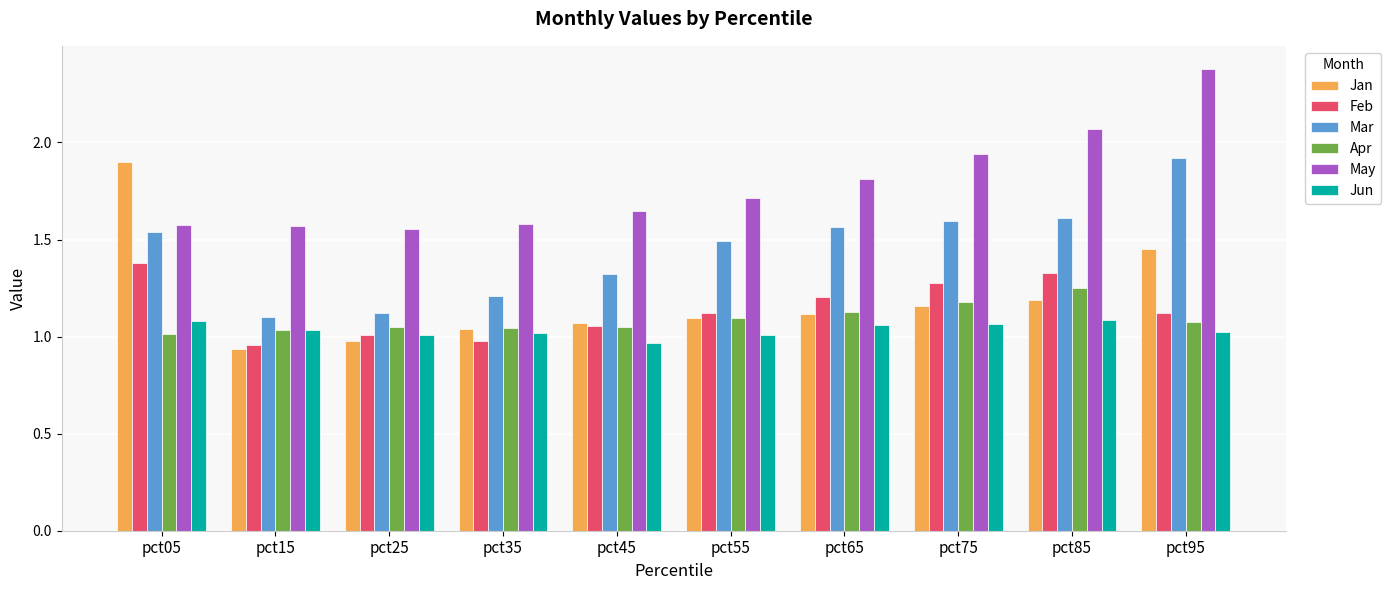

Which series has the largest range (max minus min)?

Jan